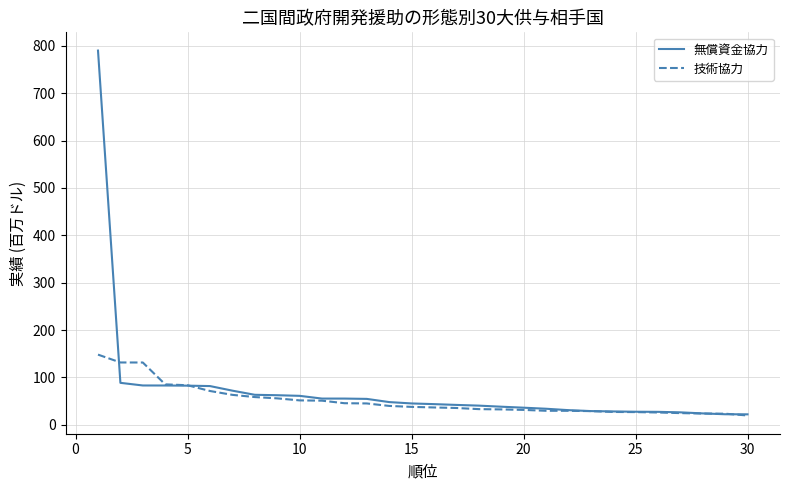

Which series has the widest spread of values?

無償資金協力